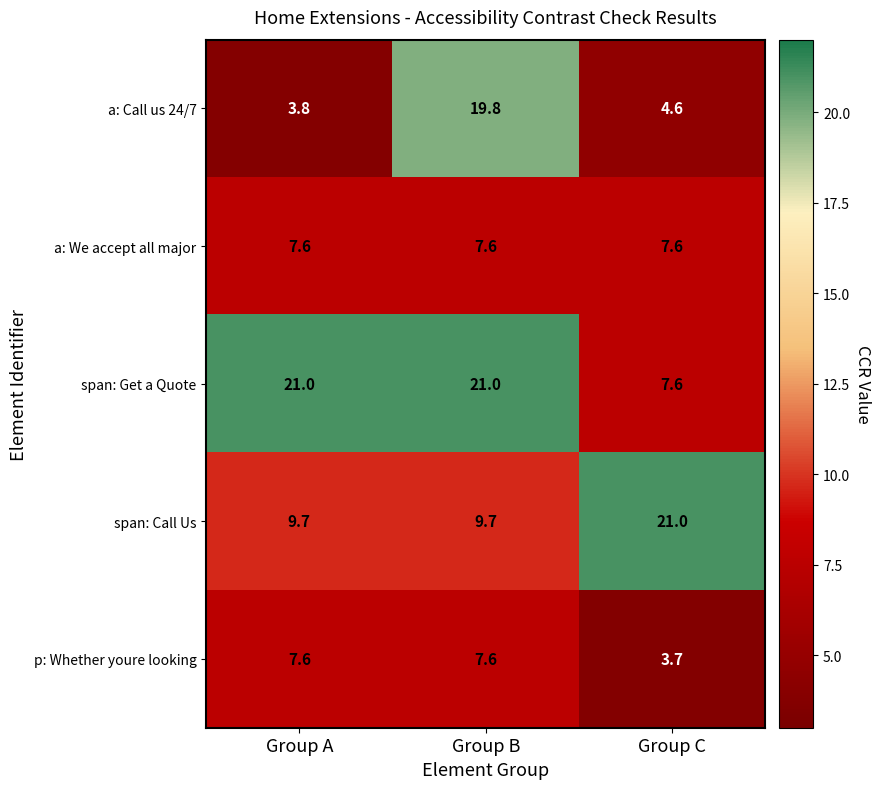

Reading right to left, list all the values displayed in this chart.

a: Call us 24/7: Group C=4.6	Group B=19.8	Group A=3.8
a: We accept all major: Group C=7.6	Group B=7.6	Group A=7.6
span: Get a Quote: Group C=7.6	Group B=21.0	Group A=21.0
span: Call Us: Group C=21.0	Group B=9.7	Group A=9.7
p: Whether youre looking: Group C=3.7	Group B=7.6	Group A=7.6